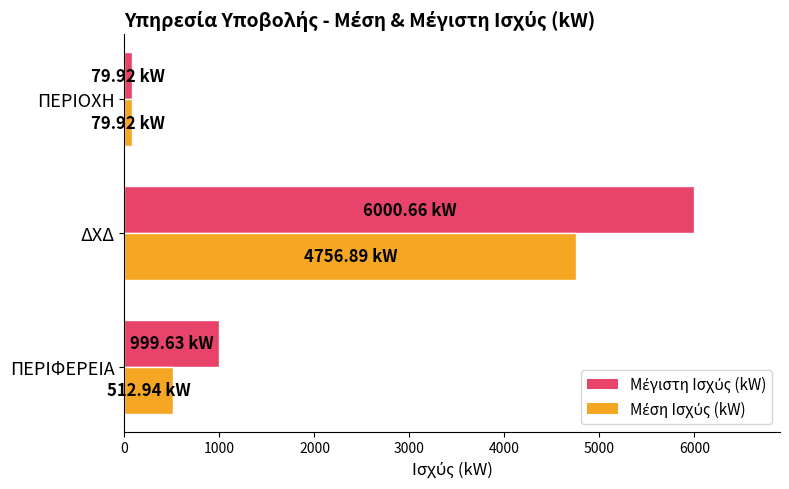

Which label corresponds to the largest value in the chart?

ΔΧΔ